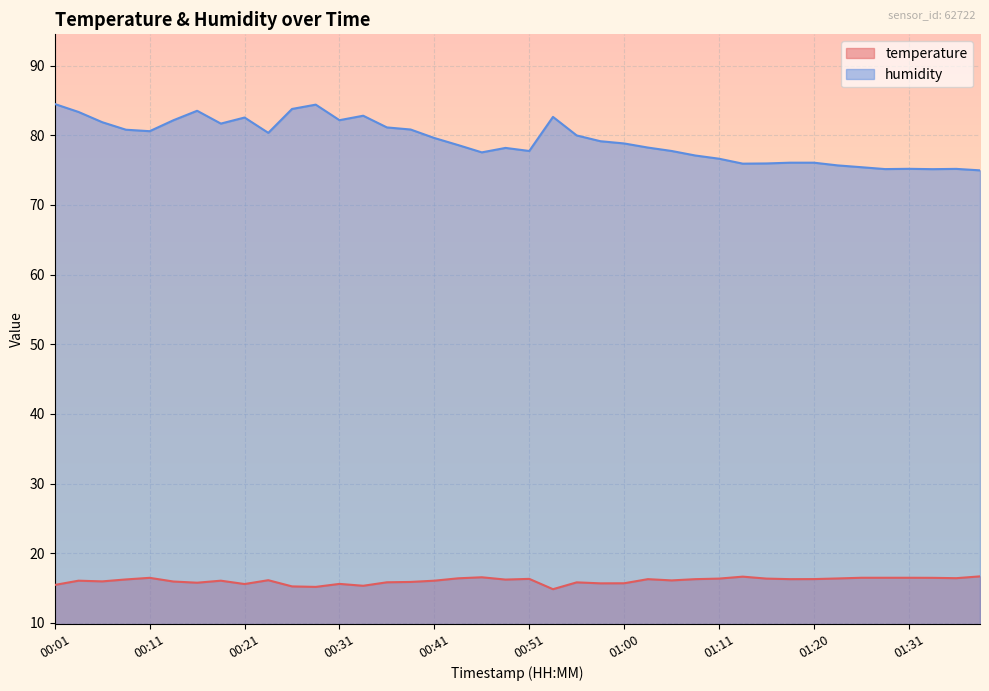

How many lines are shown in the chart?

2